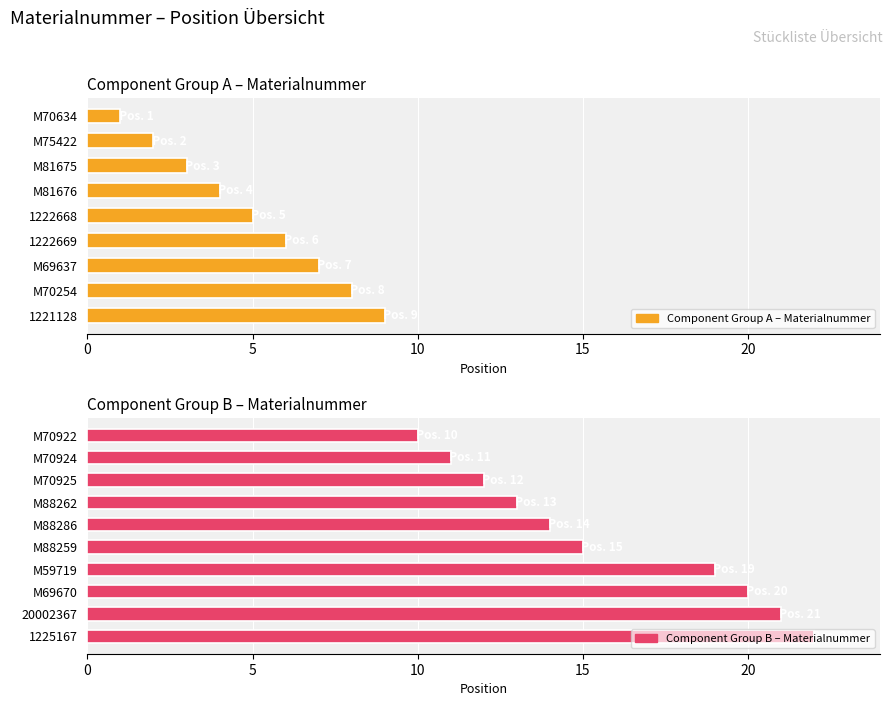

What value does the data have at M88286, to the nearest 5?

15